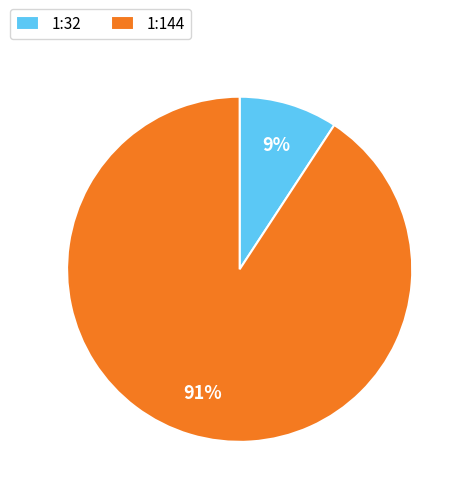

To the nearest percent, what is the difference between the largest and smallest slice percentages?

82%